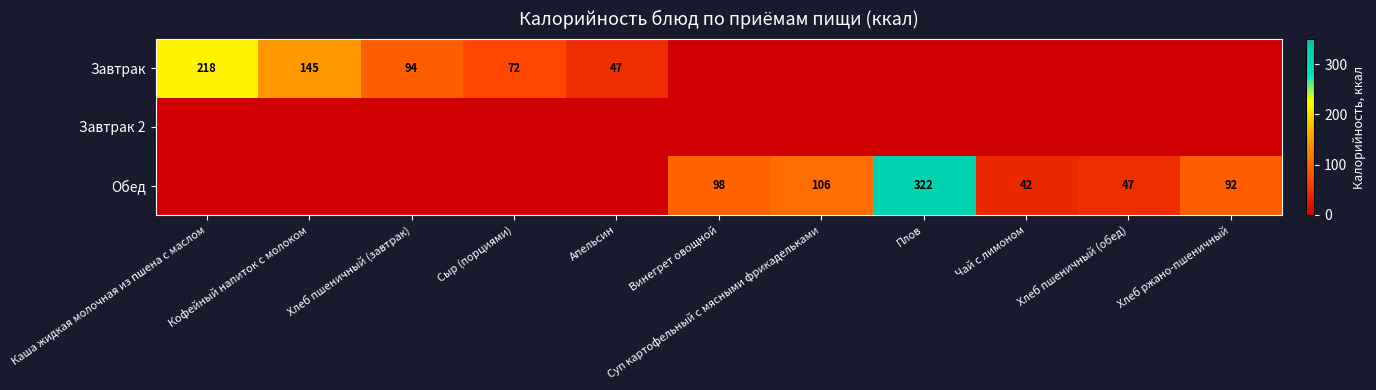

True or false: Завтрак has a value of 156 at Хлеб пшеничный (завтрак).

False